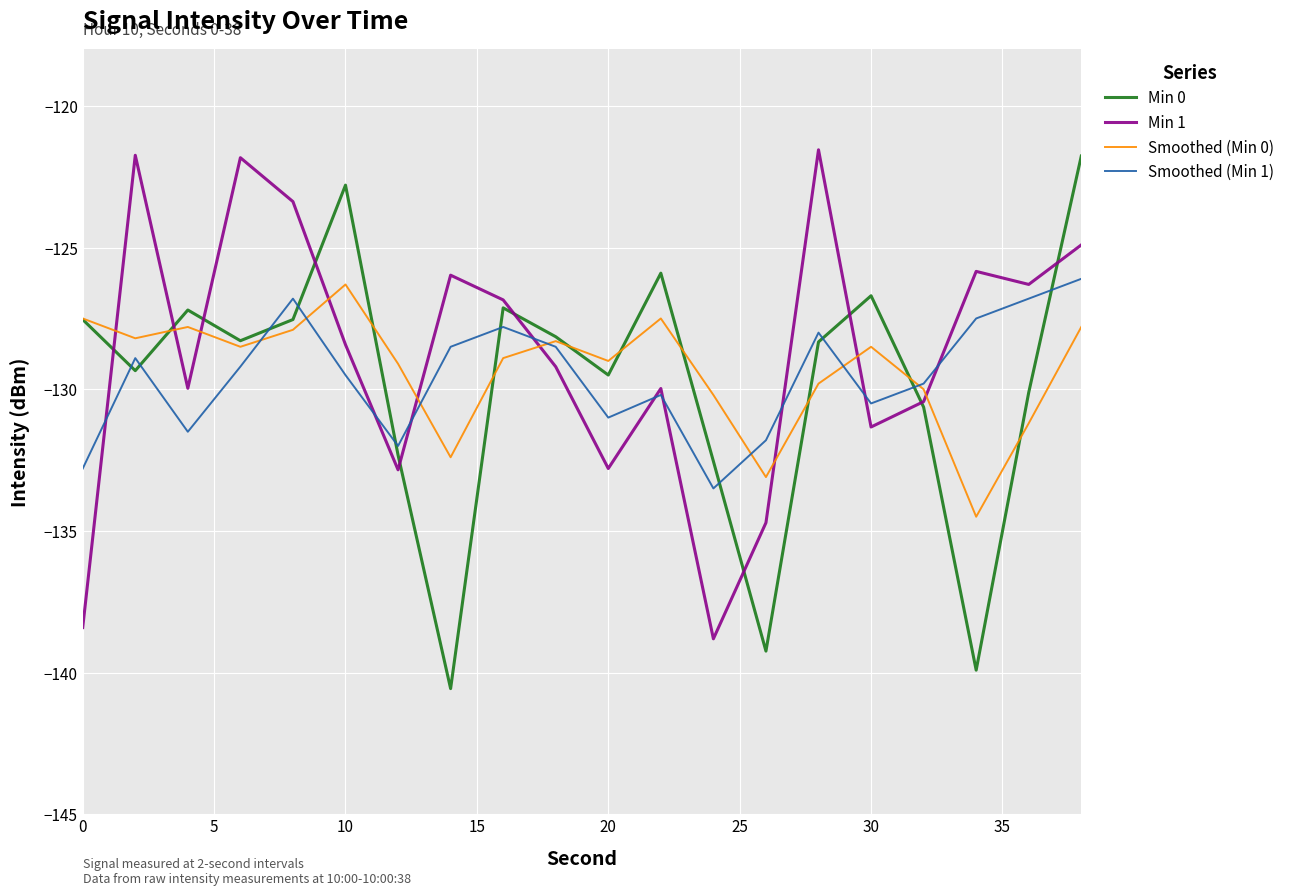

What is the difference between the second highest and second lowest values in the Smoothed (Min 1) series?

6.0